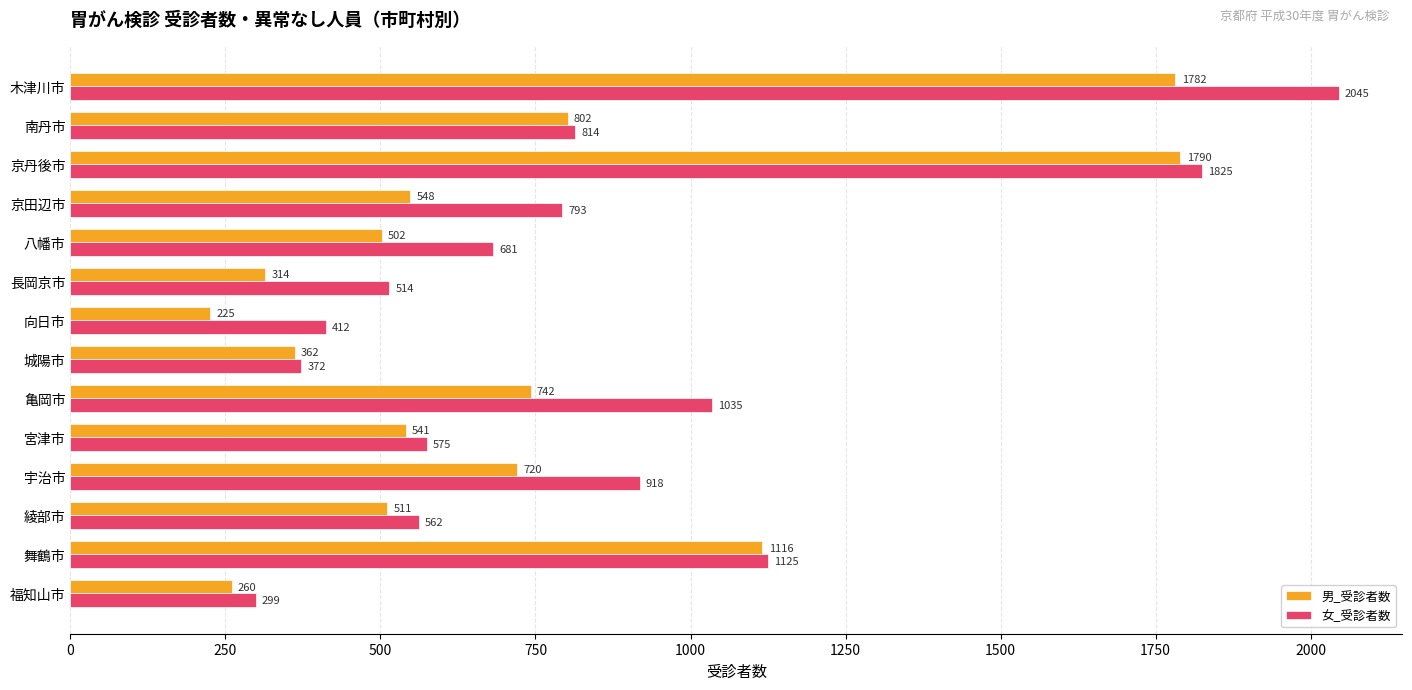

What is the difference between the highest and lowest values at 宇治市?

198